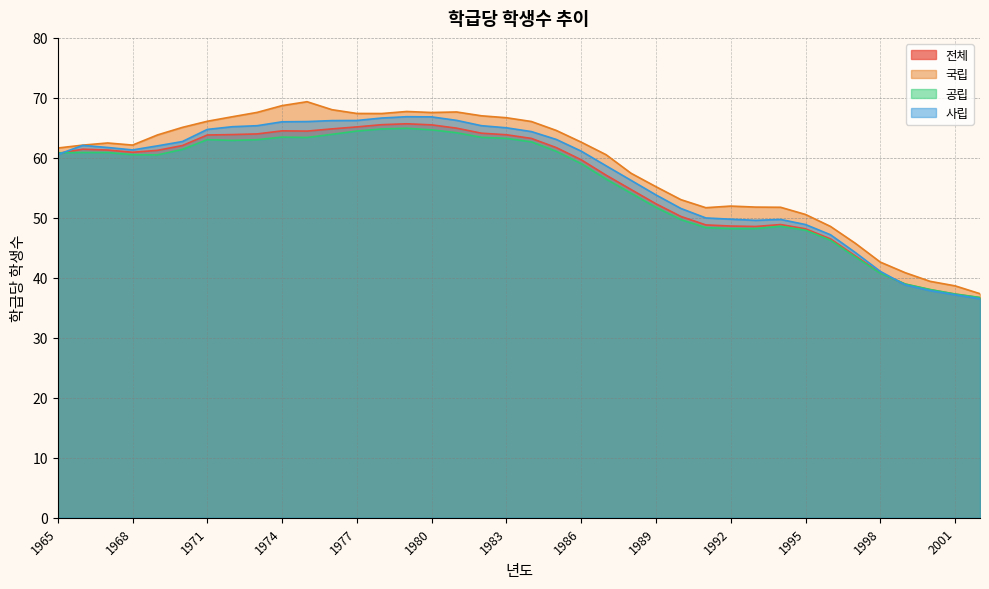

The 국립 series shows 23.1 at 1977. True or false?

False